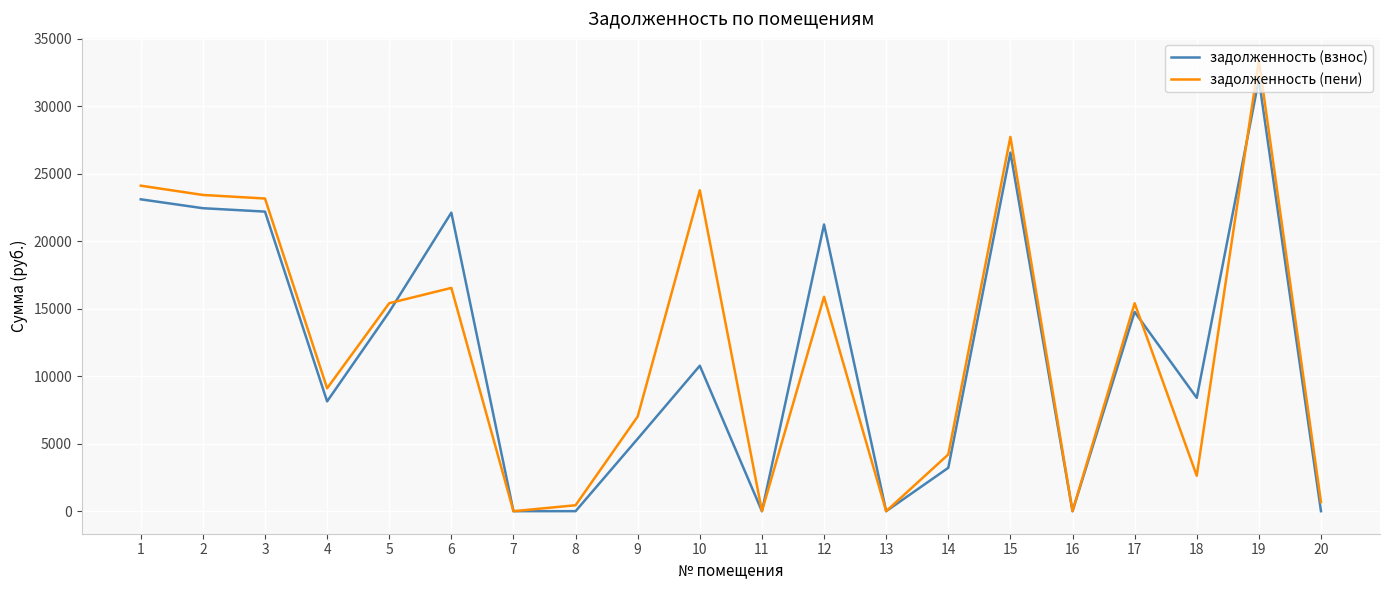

At which label does задолженность (взнос) first exceed 10778?

1